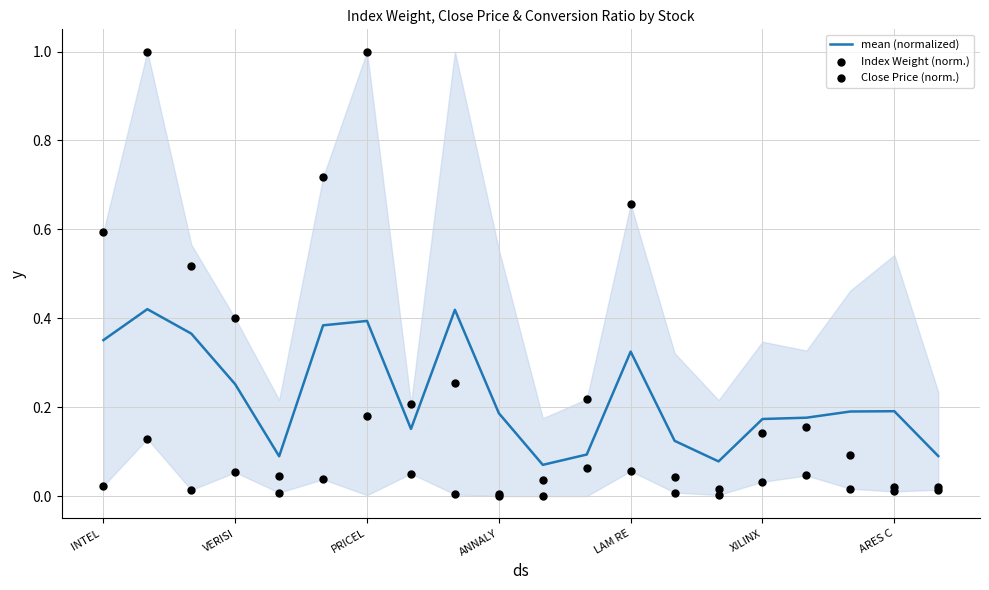

Which series reaches the minimum Y coordinate?

Index Weight (norm.)